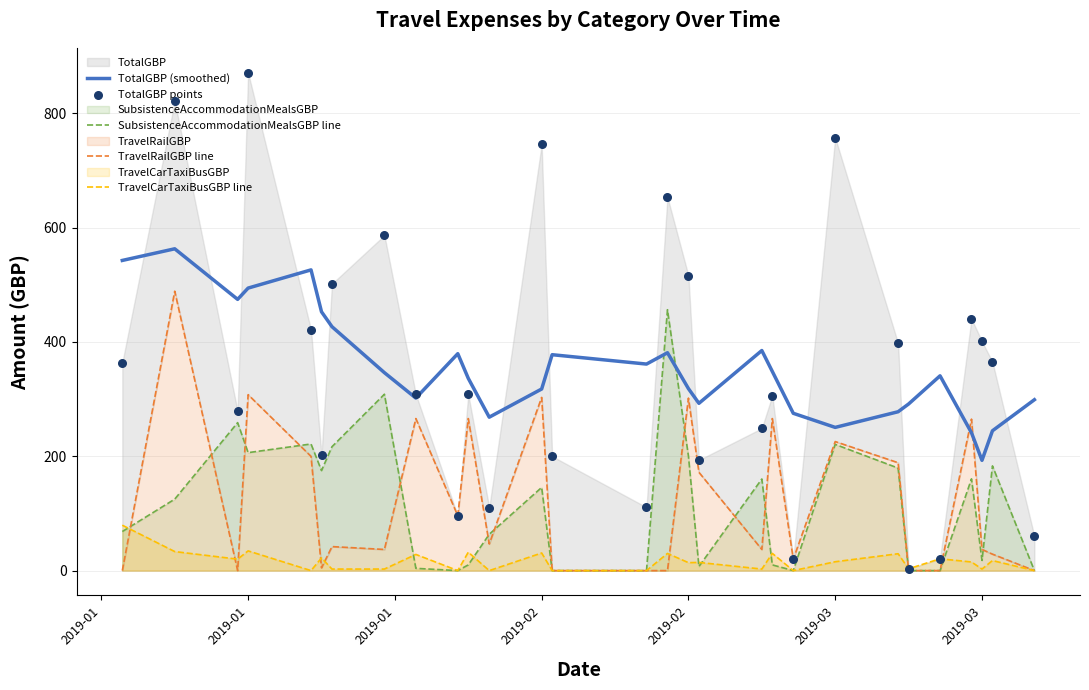

Which series has the largest total across all categories?

TotalGBP (smoothed)